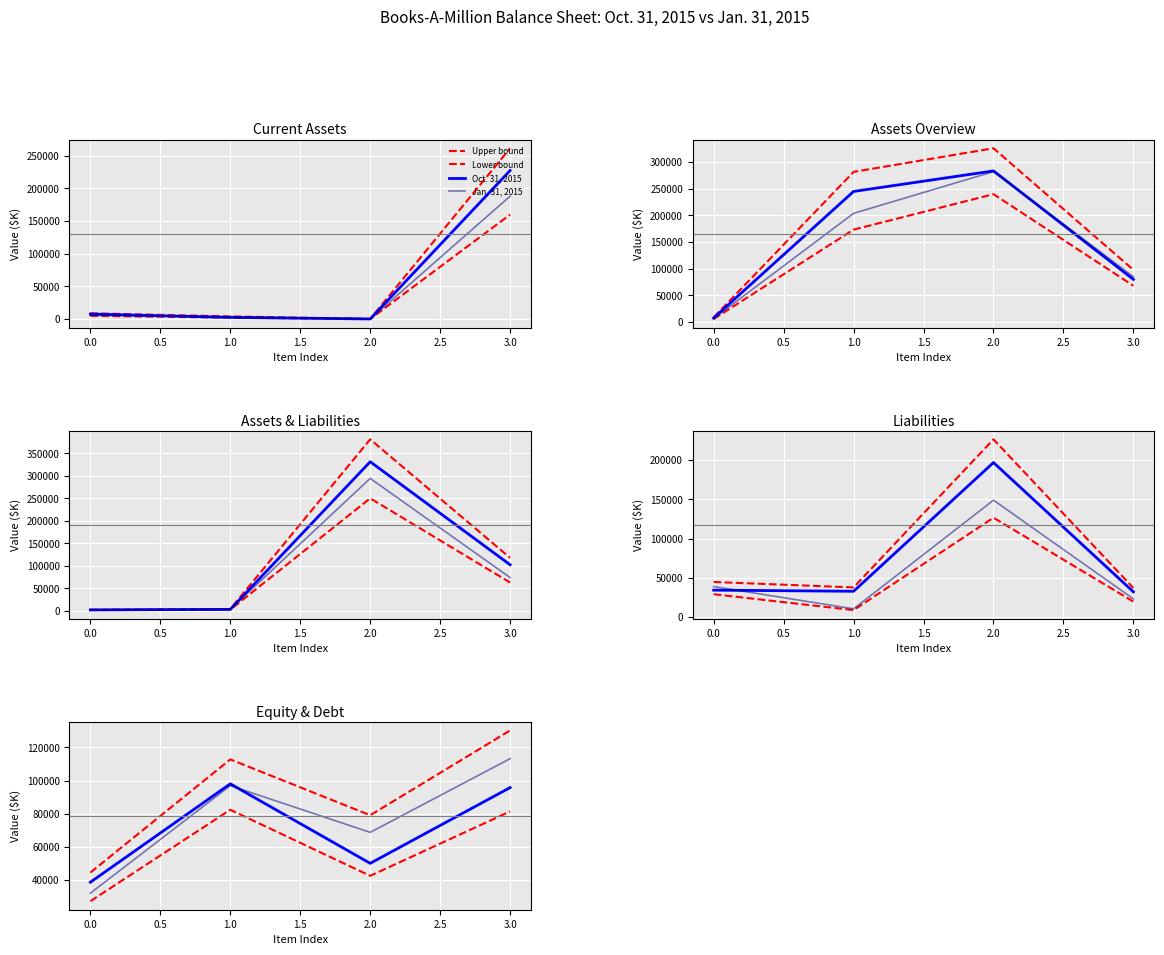

How many values in the Upper bound series are below 112796?

2